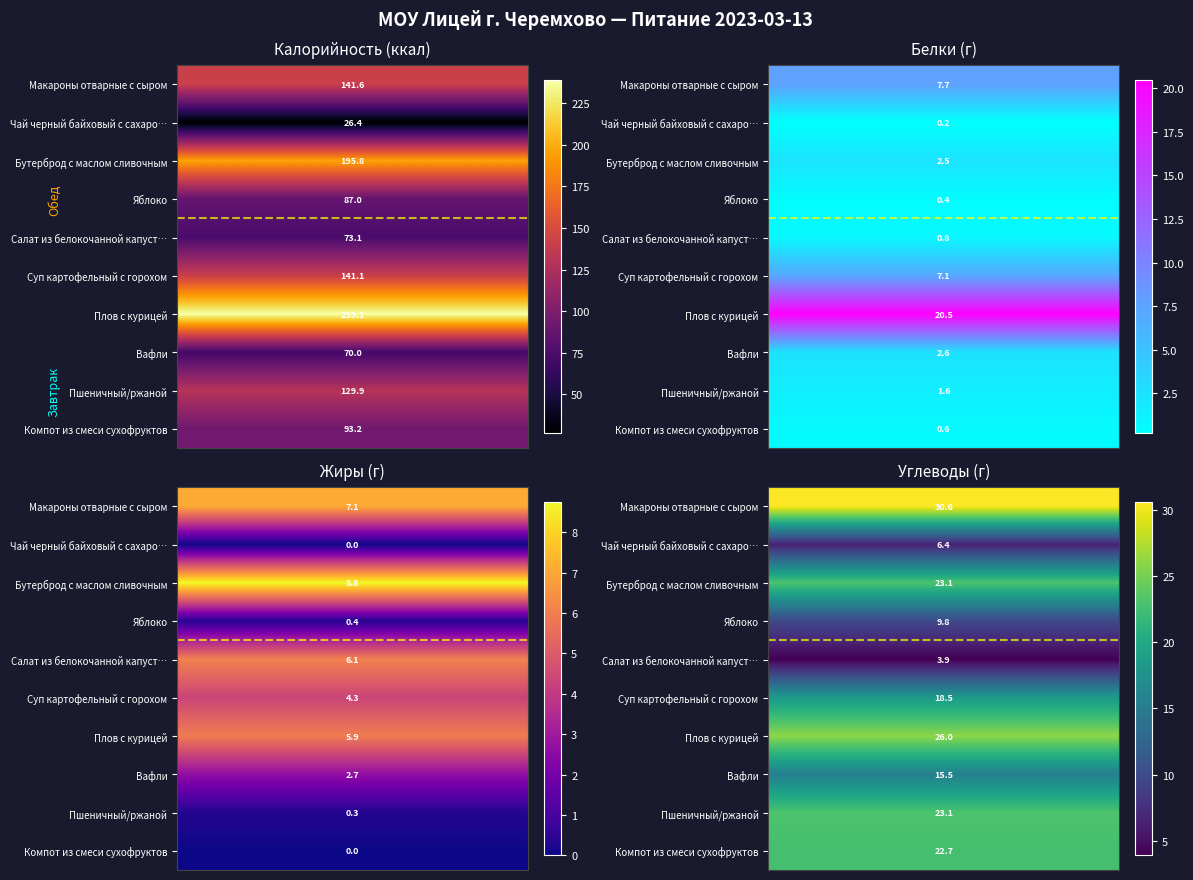

Rank the series at Чай черный байховый с сахаром from highest to lowest value.

Завтрак, Обед